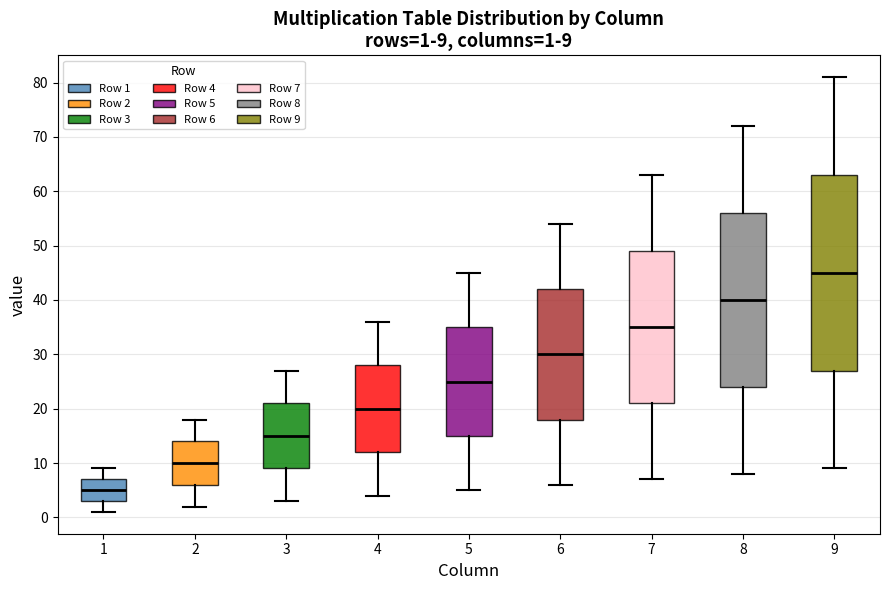

Which box's median line is the highest?

9